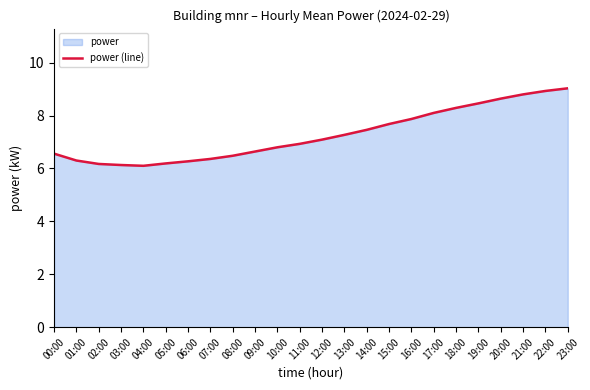

Rank the categories by value from highest to lowest.

23:00, 22:00, 21:00, 20:00, 19:00, 18:00, 17:00, 16:00, 15:00, 14:00, 13:00, 12:00, 11:00, 10:00, 09:00, 00:00, 08:00, 07:00, 01:00, 06:00, 05:00, 02:00, 03:00, 04:00